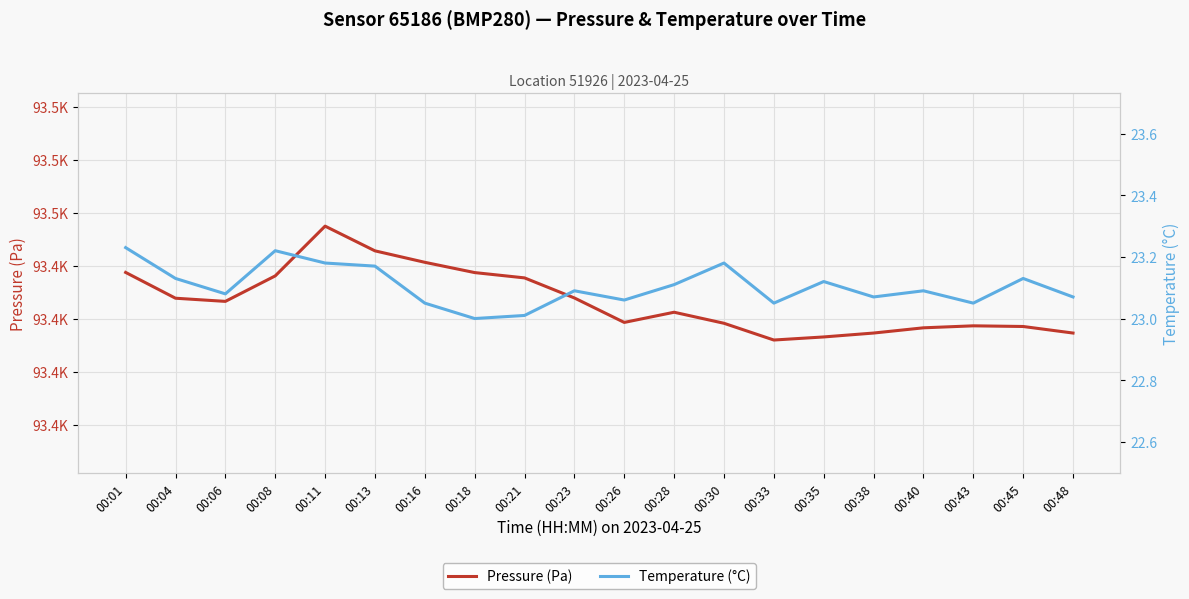

What is the smallest value displayed?

23.0